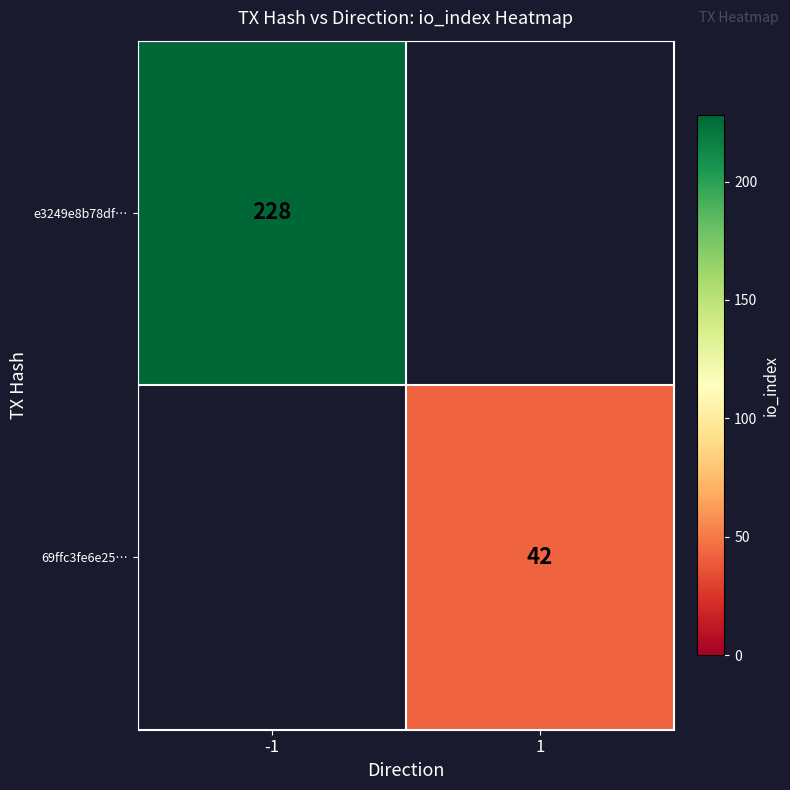

Is the value of e3249e8b78df… at -1 greater than the value of 69ffc3fe6e25… at 1?

Yes